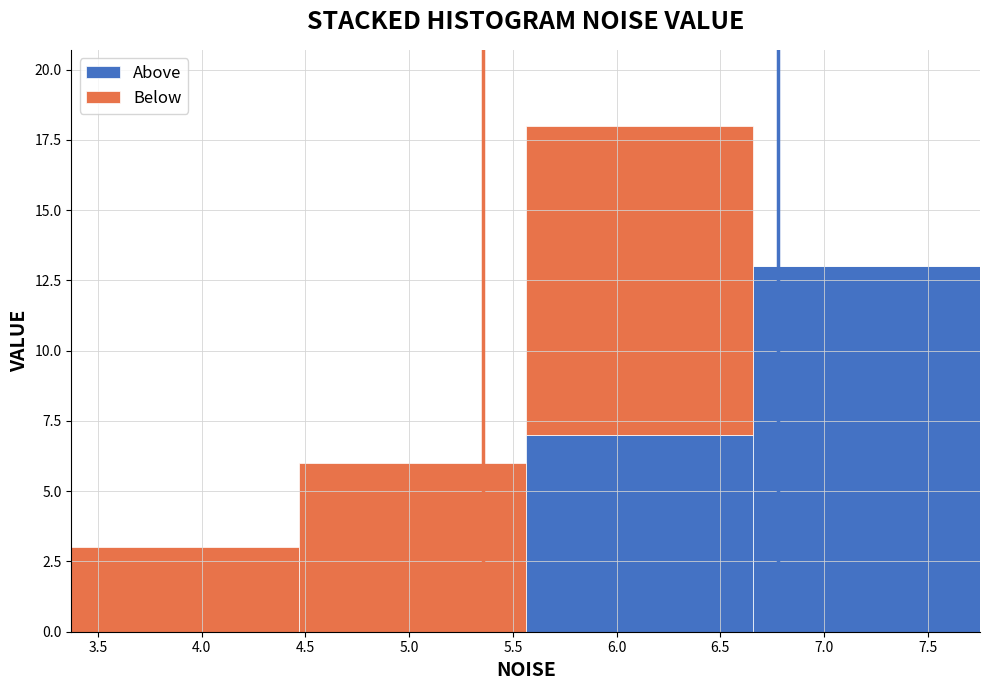

What is the total height of the stacked bar covering 6.65 to 7.75 on the x-axis? Neither the bar edges nor the heights are printed on the chart, so give them approximately, as read against the axes.

13